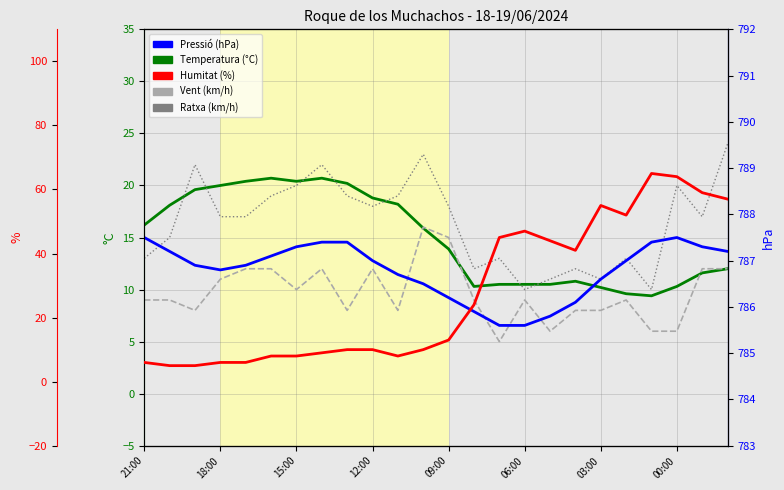

What is the spread (max minus min) of values at 22?

775.7